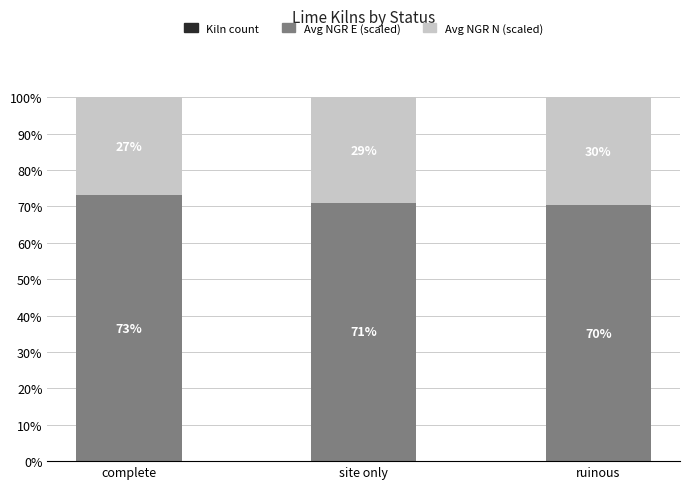

The value of Kiln count at complete is 0.0. True or false?

False